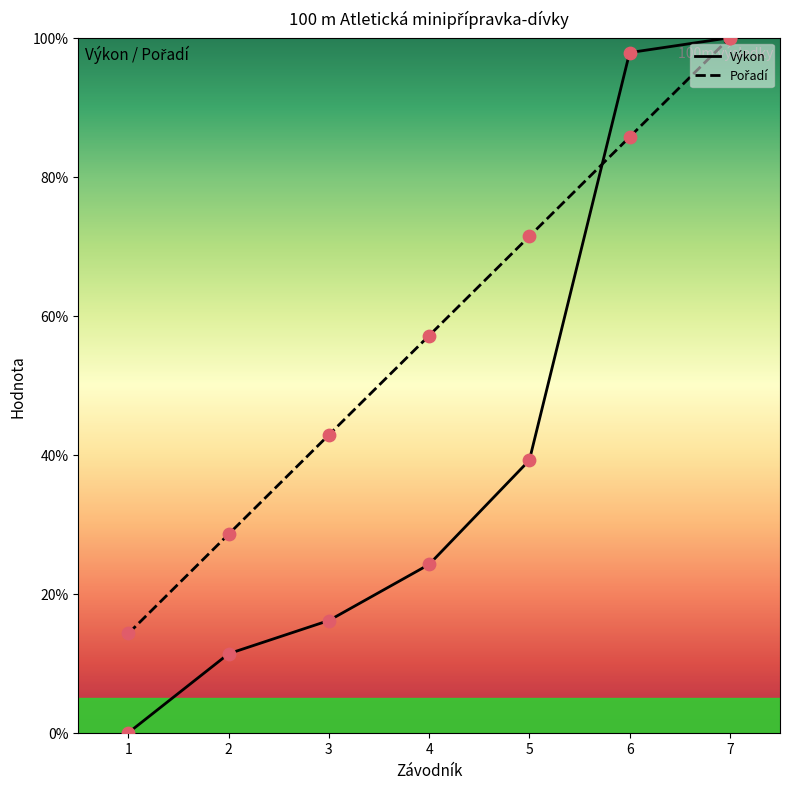

Where is Výkon nearest to the value 50?

5